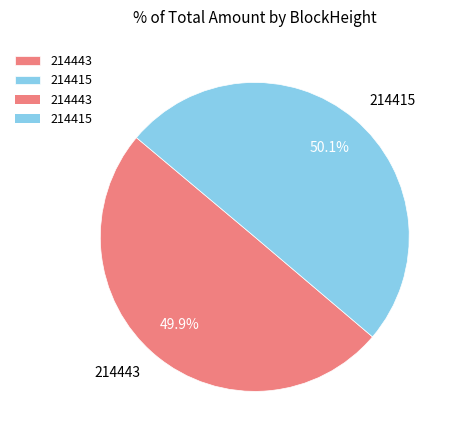

How much of the chart is everything except 214443?

50.1%